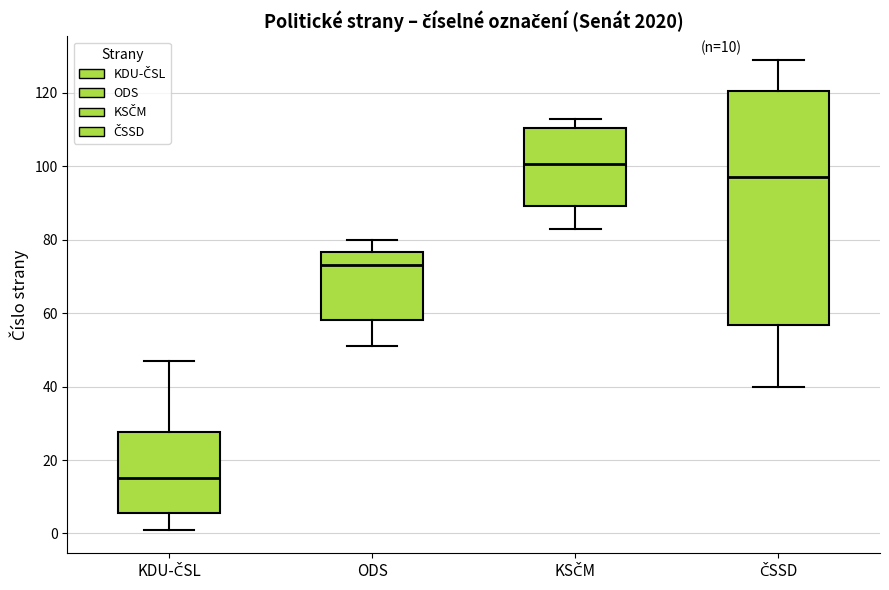

Comparing the boxes themselves (not the whiskers), which one is the tallest?

ČSSD